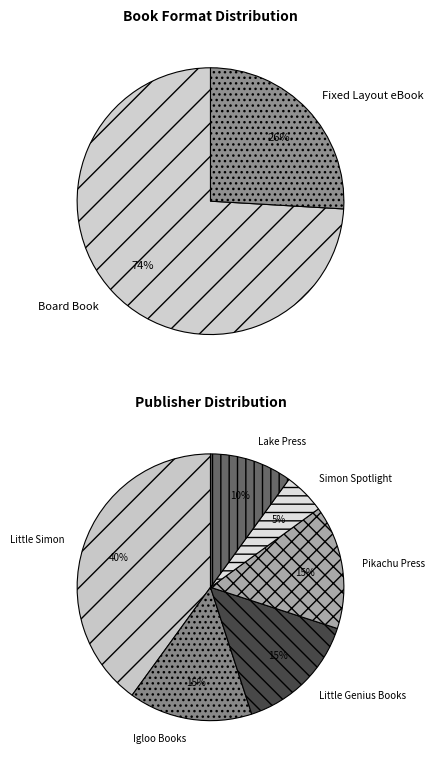

True or false: Board Book accounts for 67% of the total.

False